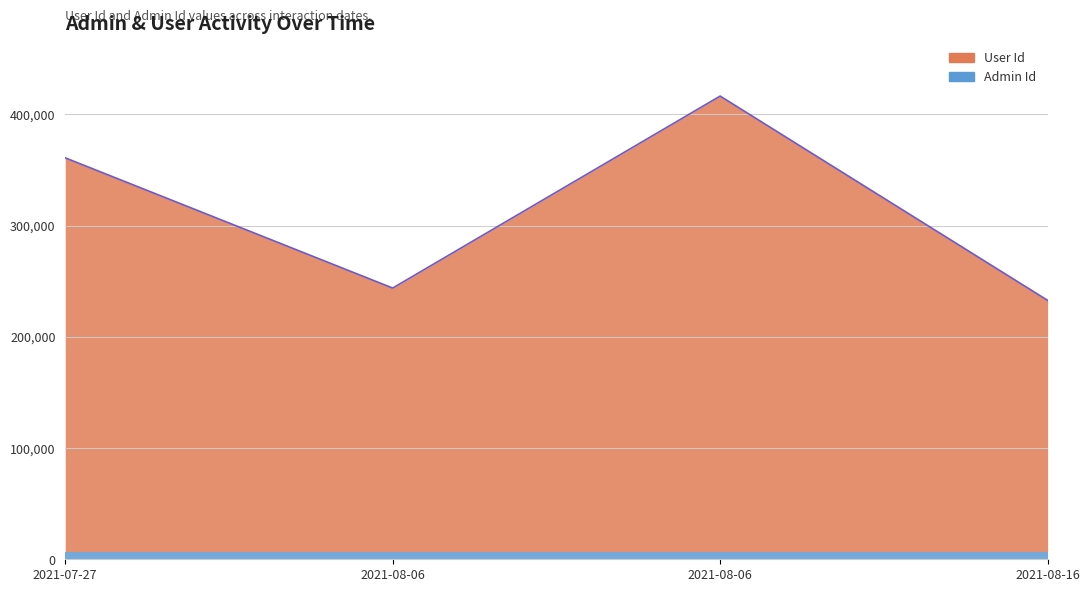

Rank the categories by value from highest to lowest.

2021-08-06, 2021-07-27, 2021-08-06, 2021-08-16